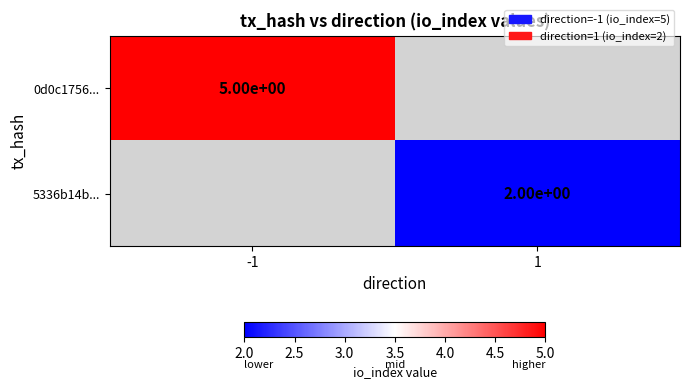

The value of 5336b14b... at 1 is 2. True or false?

True